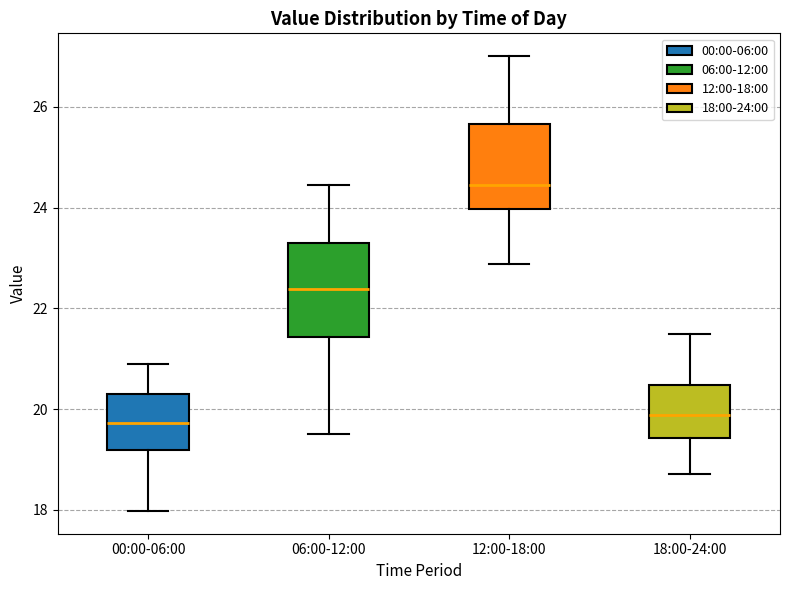

Reading left to right, transcribe this box plot: for each box, give where its median line is, the range the box spans, and where its two whiskers end, as read against the y-axis. The values are not printed on the chart, so give them approximately, as read against the axis.

00:00-06:00: median 19.8, box 19.2 to 20.4, whiskers 18.0 to 21.0
06:00-12:00: median 22.4, box 21.4 to 23.4, whiskers 19.6 to 24.4
12:00-18:00: median 24.4, box 24.0 to 25.6, whiskers 22.8 to 27.0
18:00-24:00: median 19.8, box 19.4 to 20.4, whiskers 18.8 to 21.6